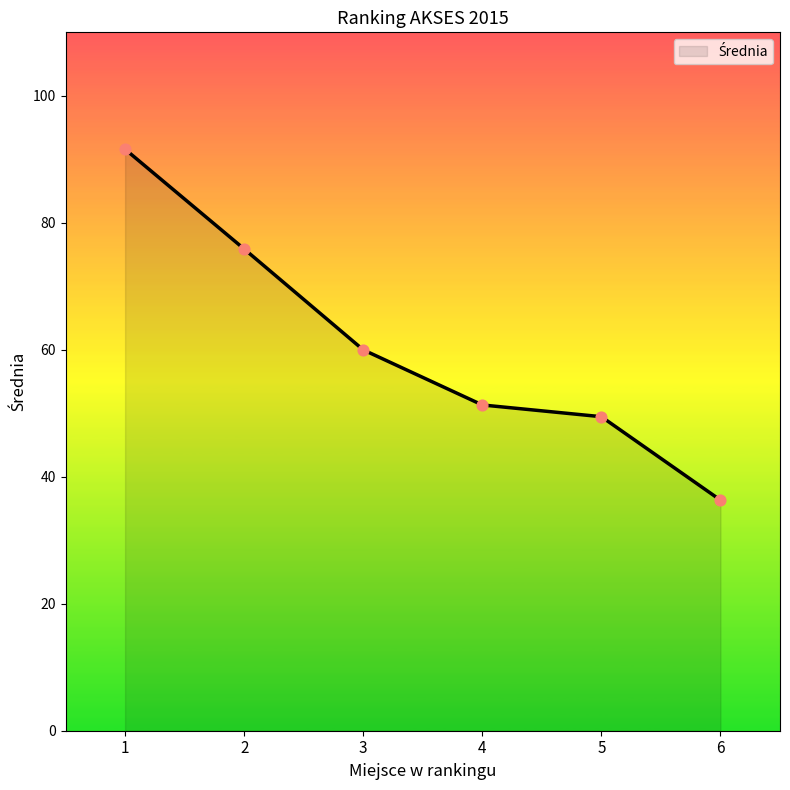

What is the change in value from 5 to 6?

-13.1